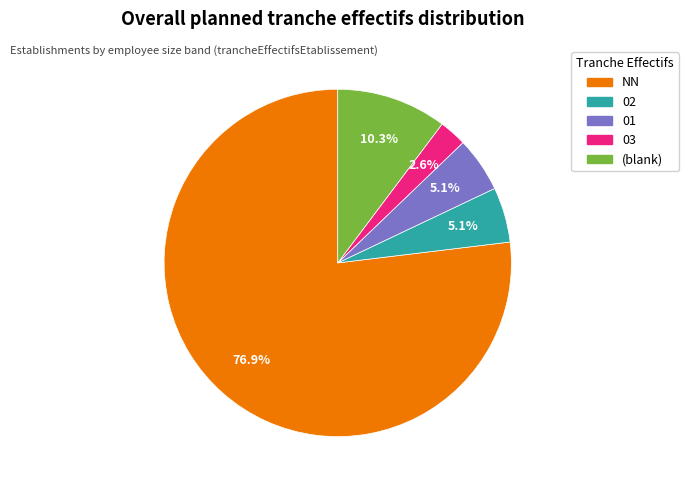

What is the smallest slice in the pie chart?

03